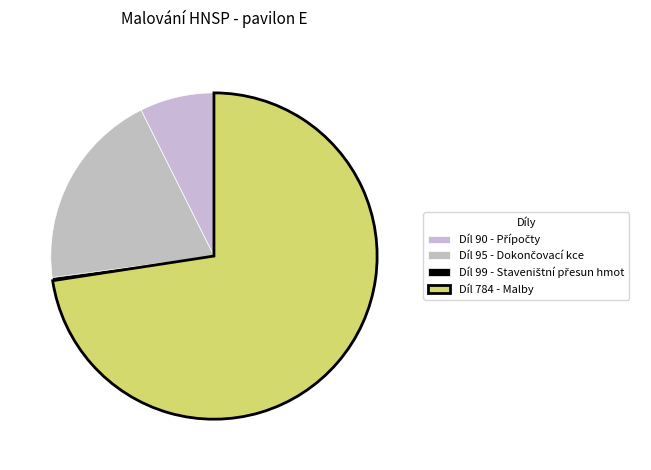

What percentage is NOT represented by Díl 784 - Malby?

27.4%